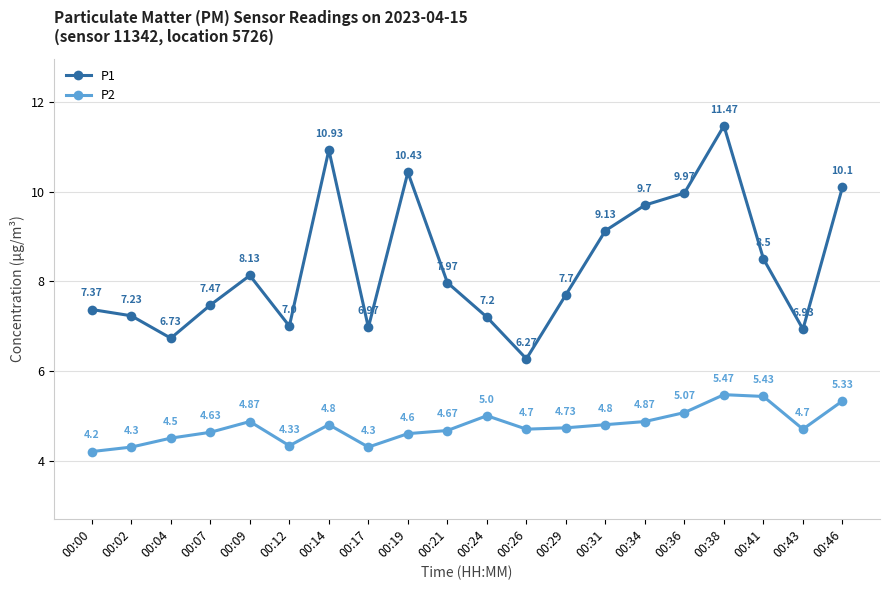

True or false: P1 has more than 1 points higher than both neighbors.

True